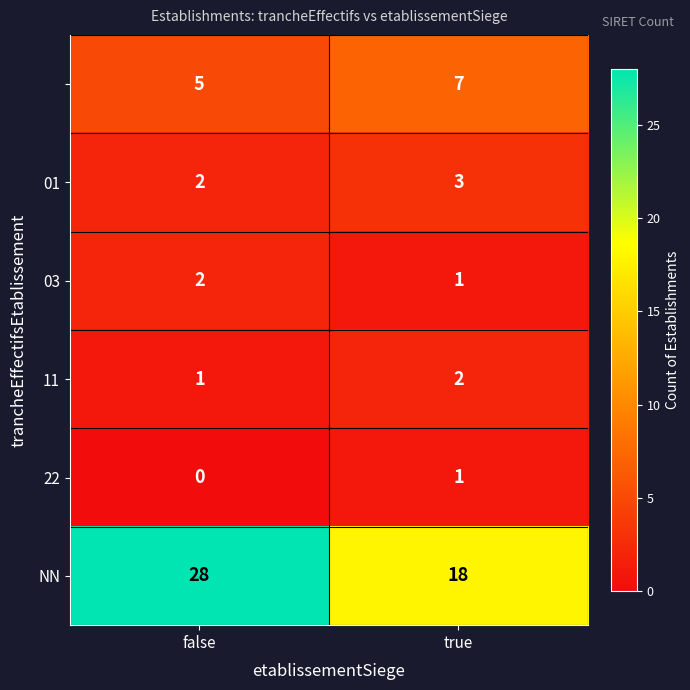

What is the greatest value displayed?

28